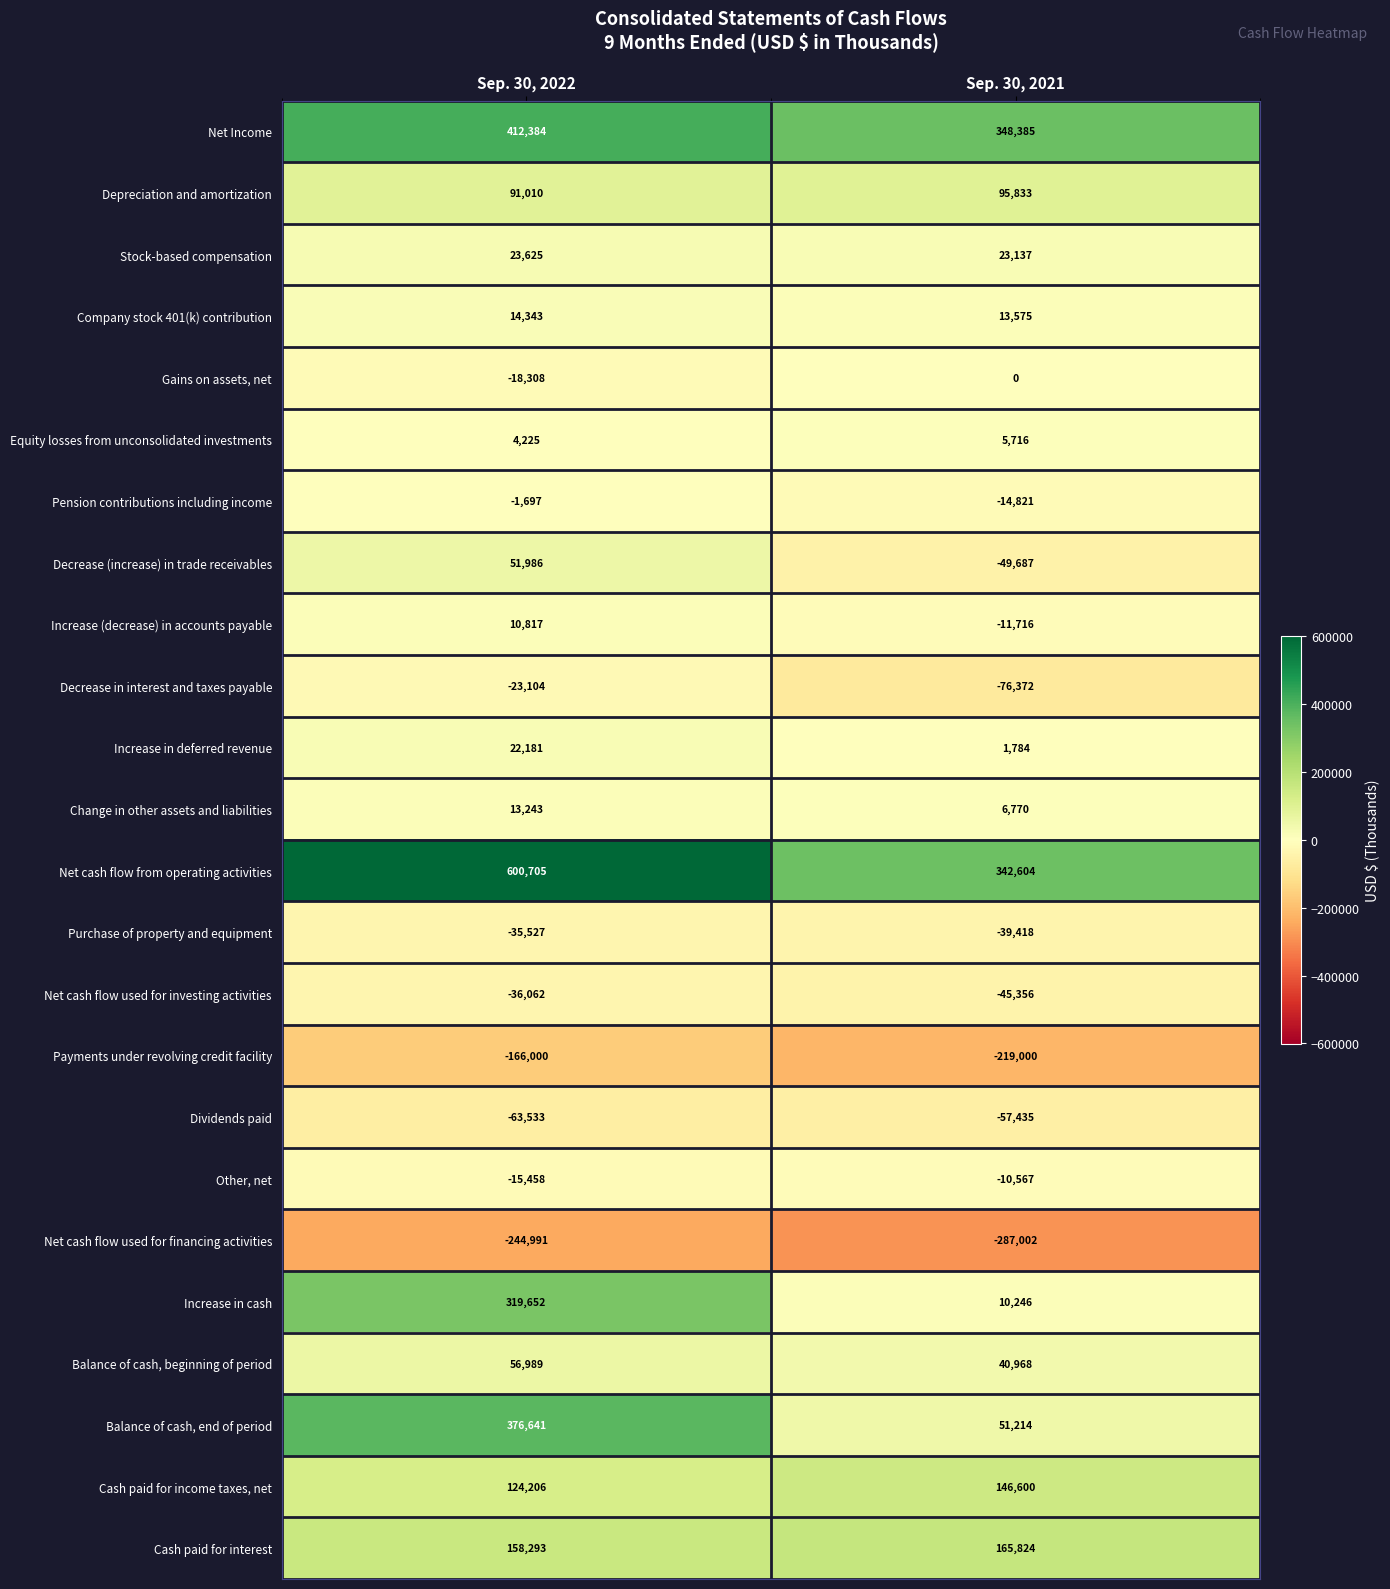

What is the spread (max minus min) of values at Sep. 30, 2021?

635387